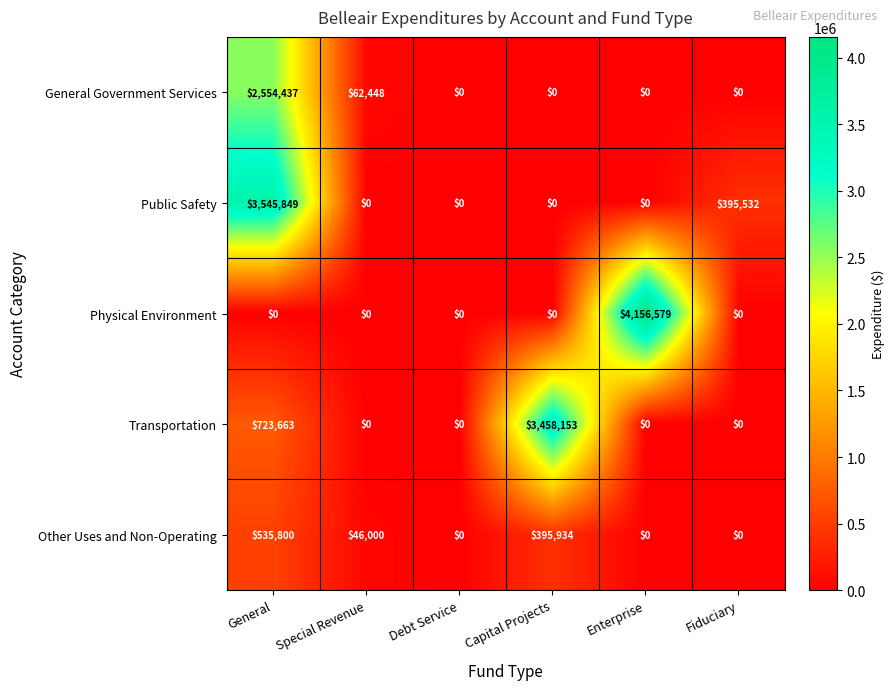

What is the sum of all Public Safety values?

3941381